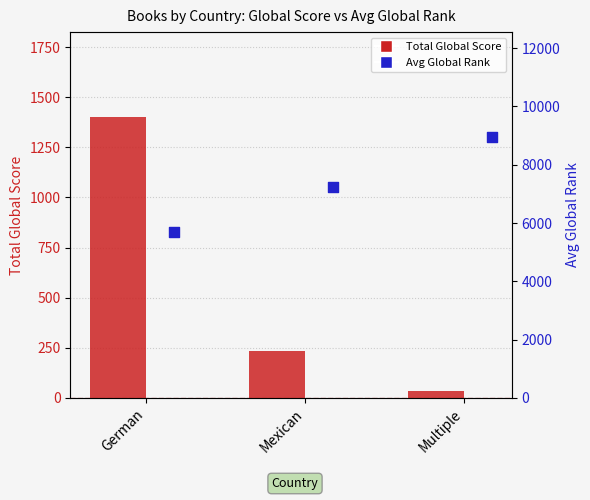

Which series has the largest total across all categories?

Avg Global Rank